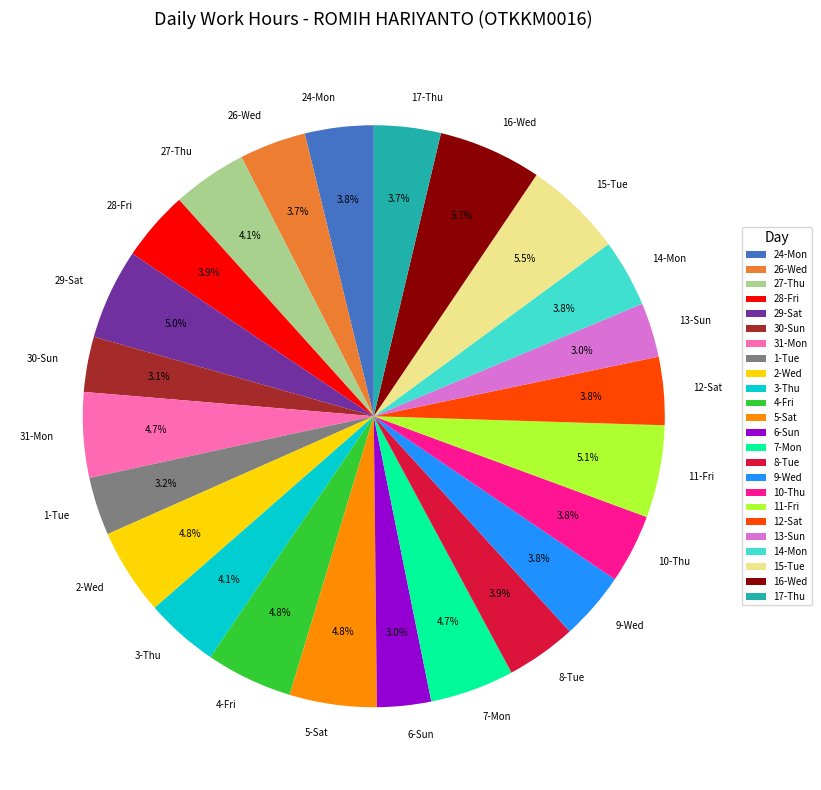

The 17-Thu slice represents 4% of the pie. True or false?

True